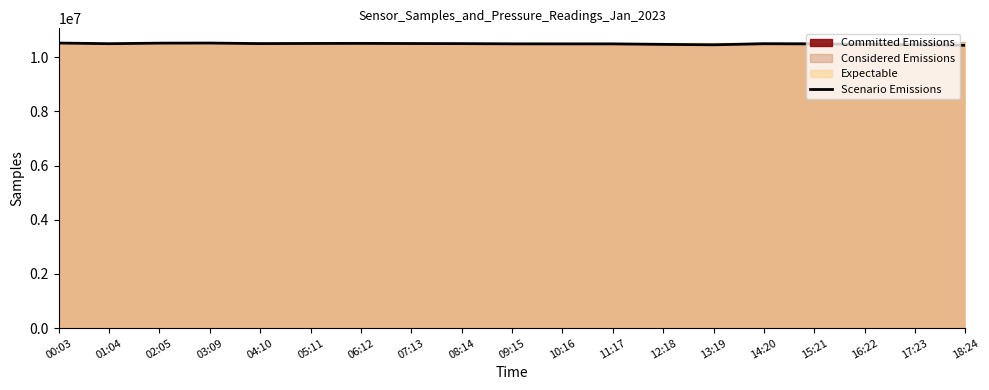

Reading left to right, what are all the values shown in this chart?

00:03=10522649	01:04=10498580	02:05=10518458	03:09=10522117	04:10=10501916	05:11=10507283	06:12=10509417	07:13=10504685	08:14=10500809	09:15=10492855	10:16=10491906	11:17=10491139	12:18=10472695	13:19=10457427	14:20=10496622	15:21=10491139	16:22=10472695	17:23=10457427	18:24=10438458